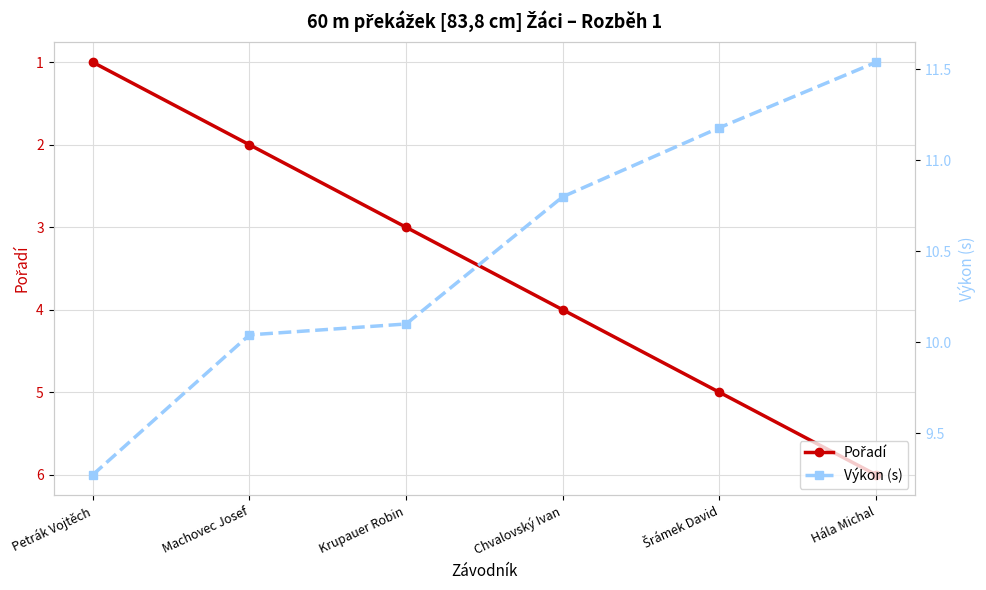

What is the label of the 6th point from the right?

Petrák Vojtěch